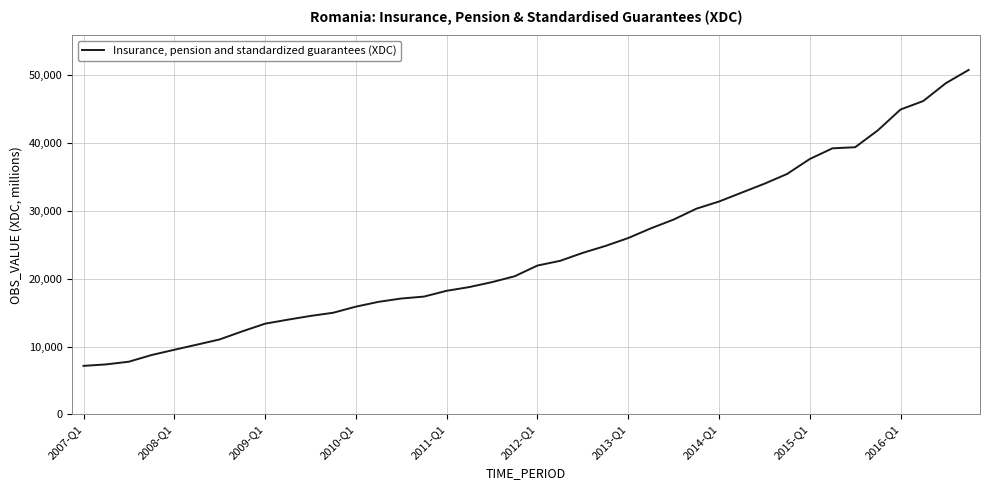

What is the sum of all values?

962893.9